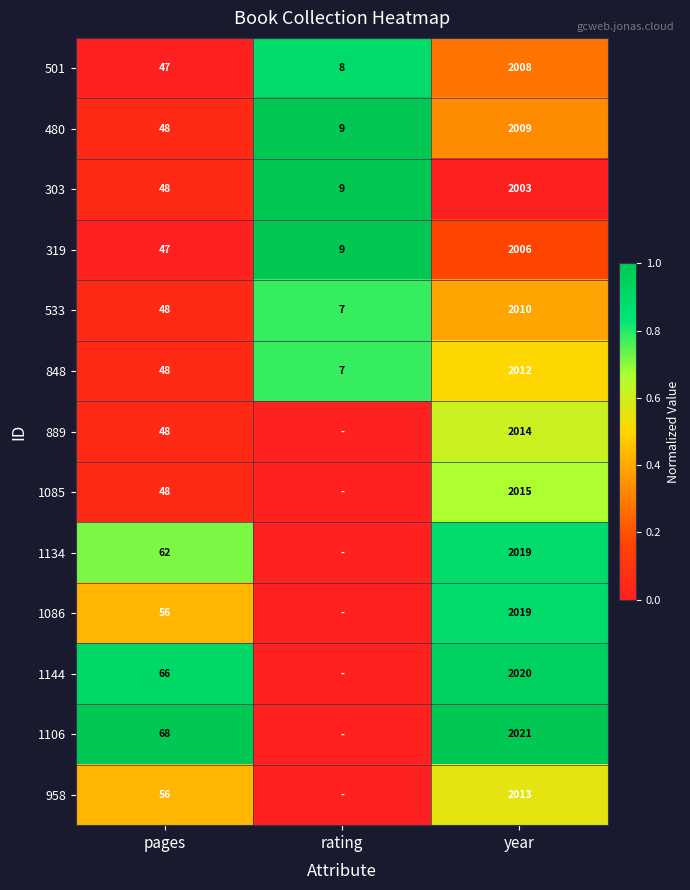

Is the value of 319 at year greater than the value of 958 at year?

No